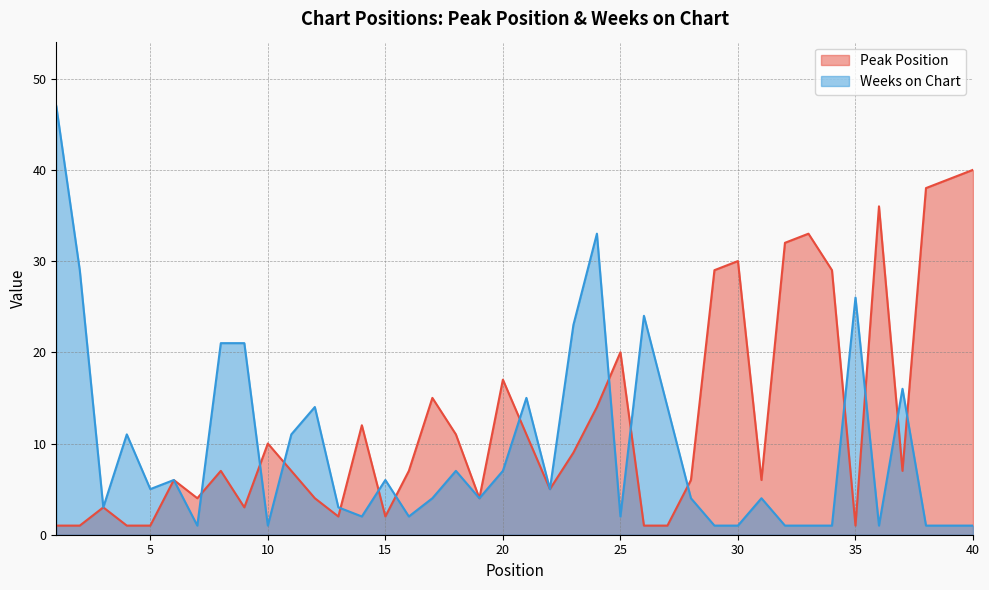

Rank the series by their average value, from highest to lowest.

Peak Position, Weeks on Chart